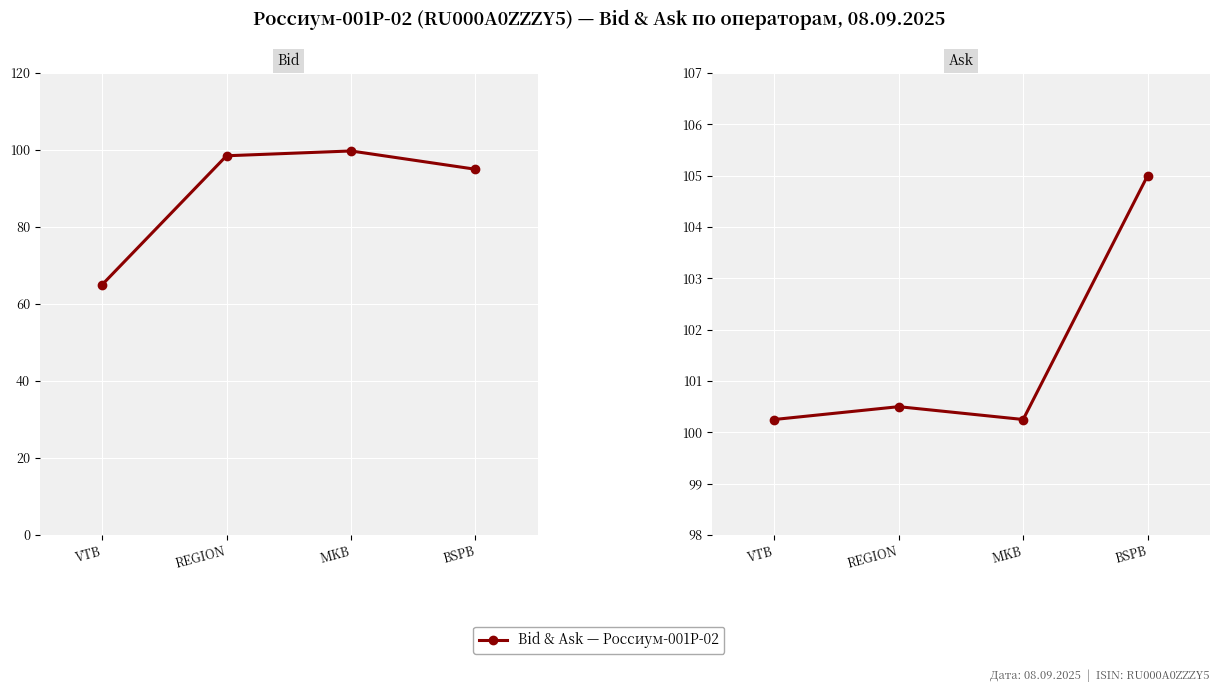

True or false: Bid has more than 0 points higher than both neighbors.

True